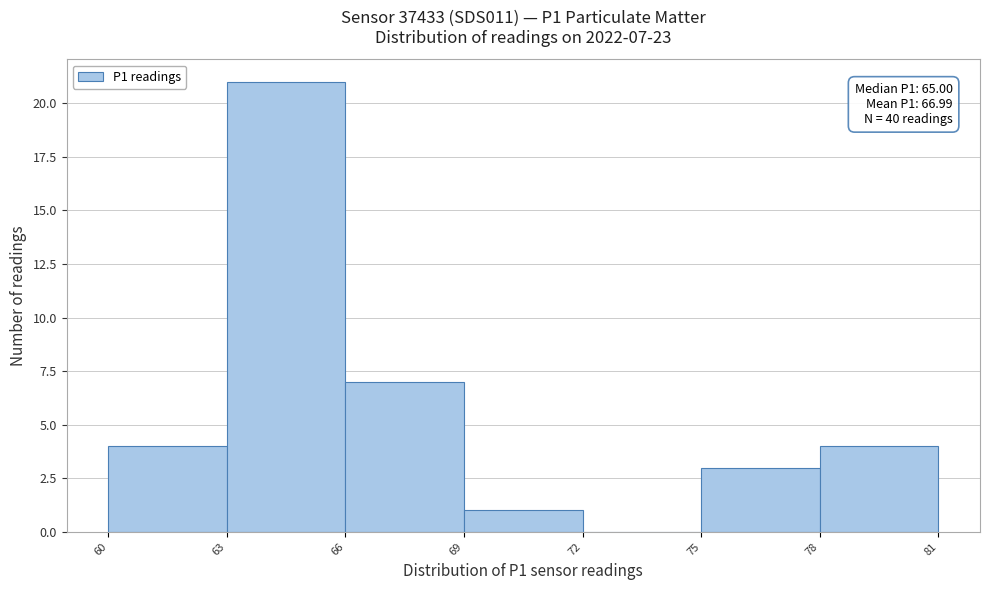

Which range on the x-axis has the tallest bar?

63 to 66